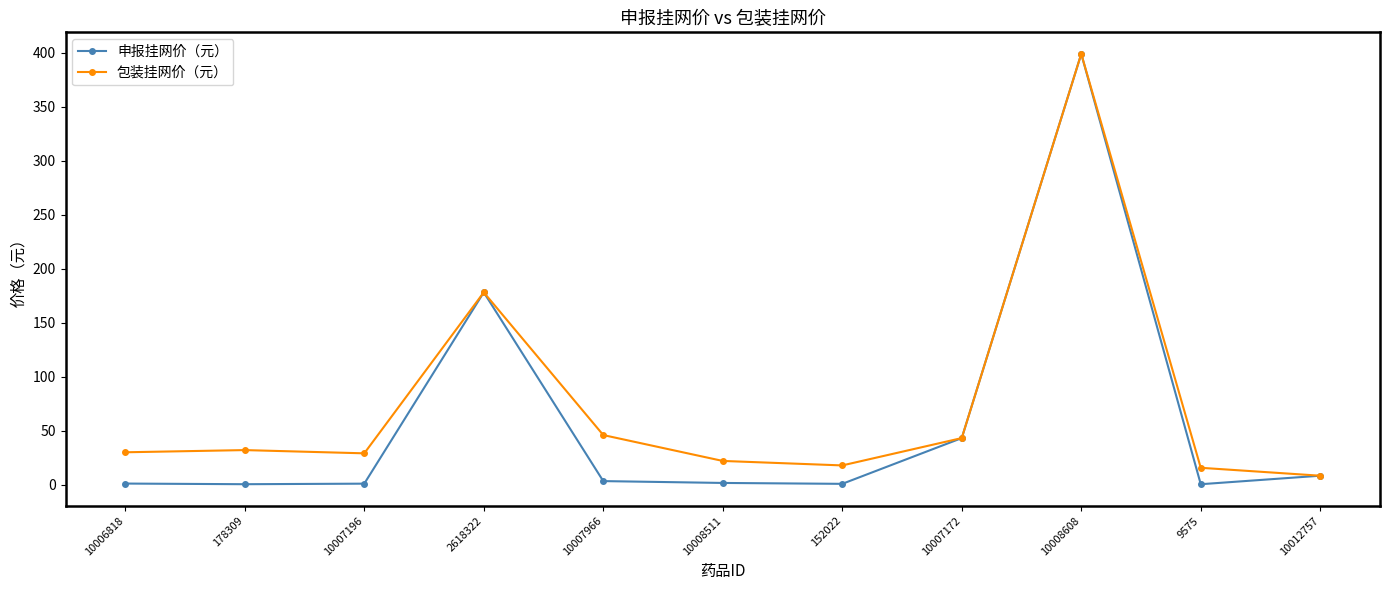

Between 10006818 and 9575, which series saw the biggest shift?

包装挂网价（元）